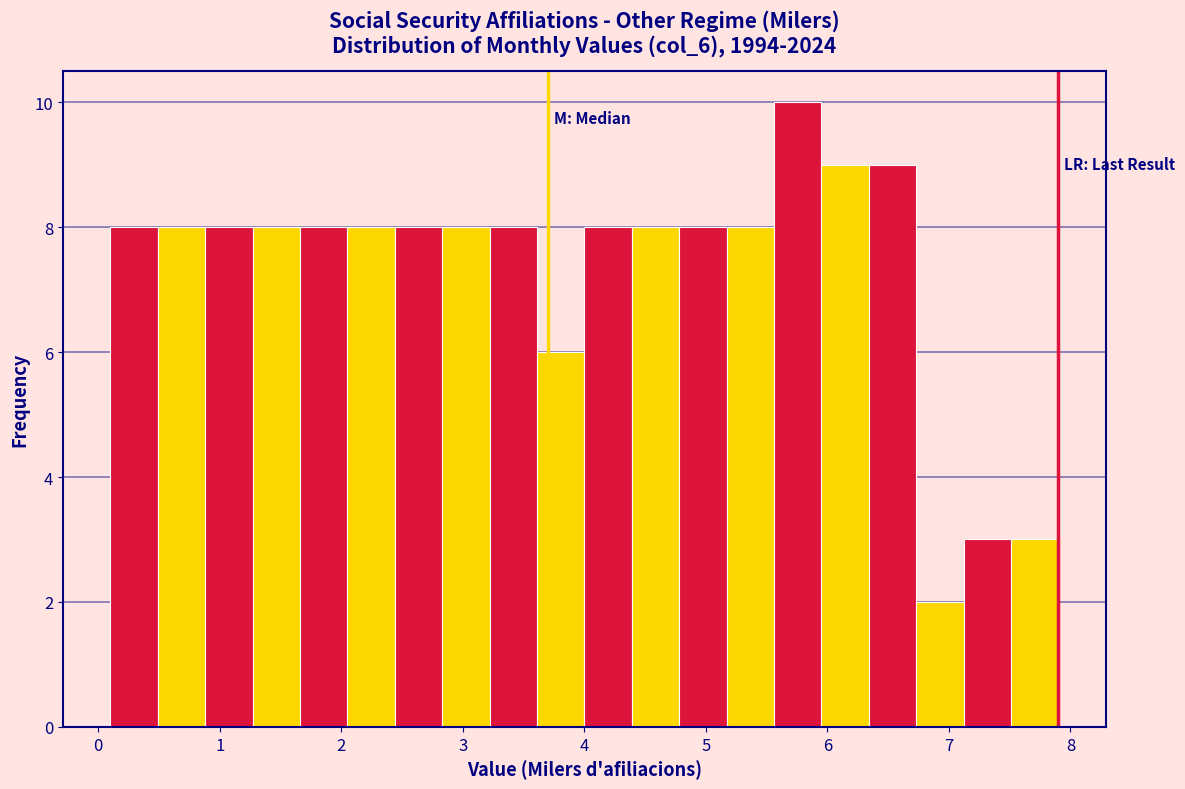

Around what value on the x-axis is the tallest bar? Give the approximate position of its centre, as read against the axis.

5.8